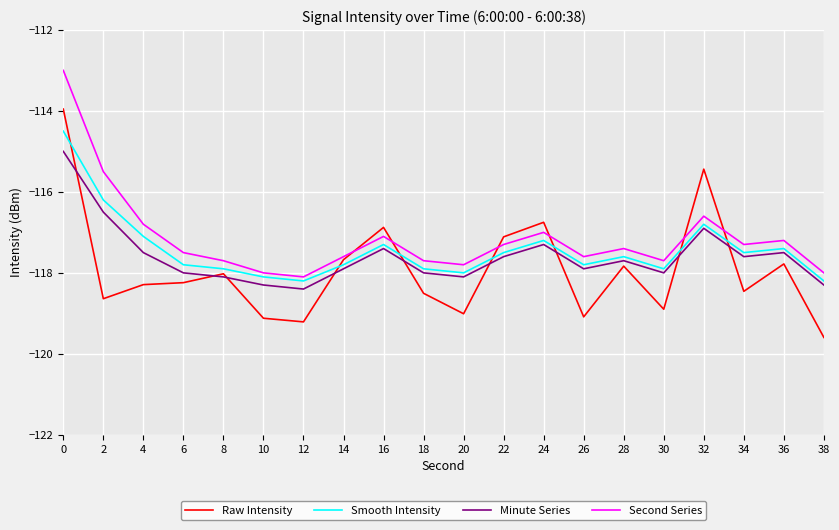

What is the difference between the Minute Series values at 16 and 0?

2.4